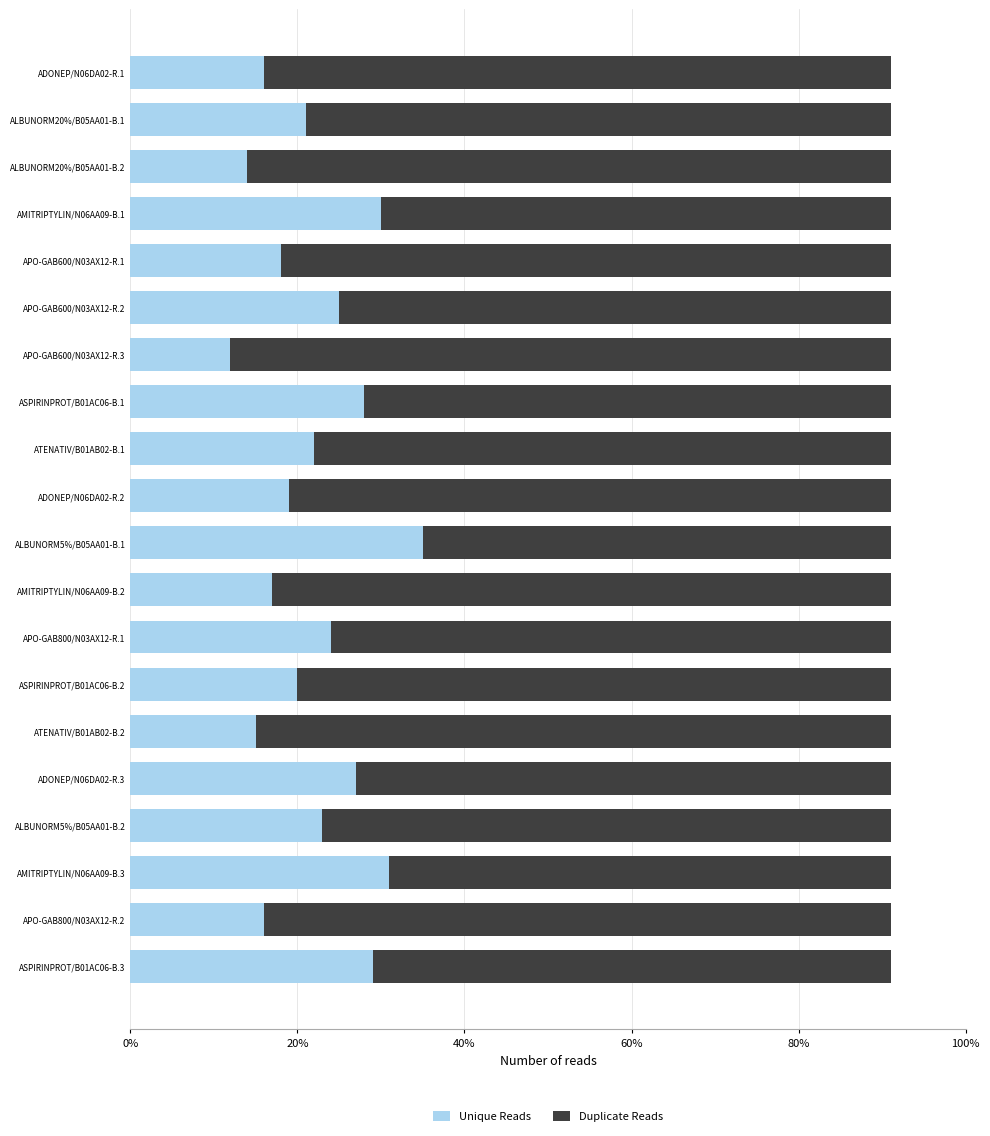

The value of Unique Reads at ALBUNORM5%/B05AA01-B.1 is 35. True or false?

True